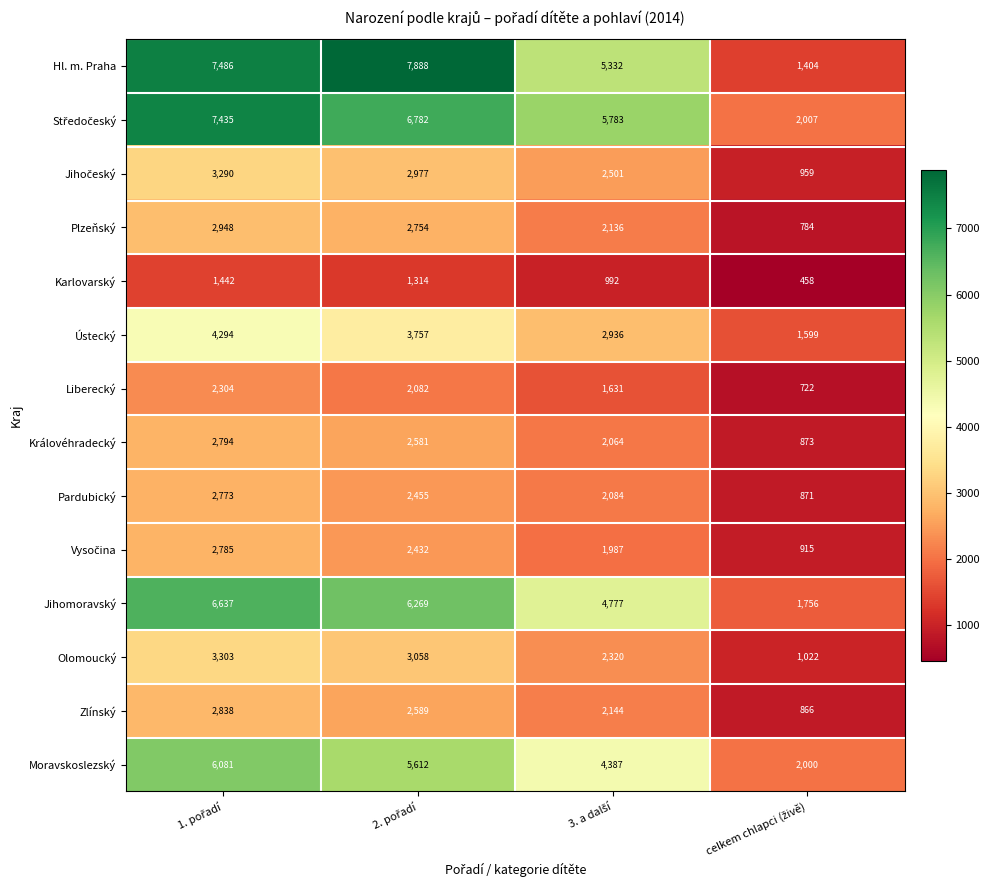

Which series has the widest spread of values?

Hl. m. Praha